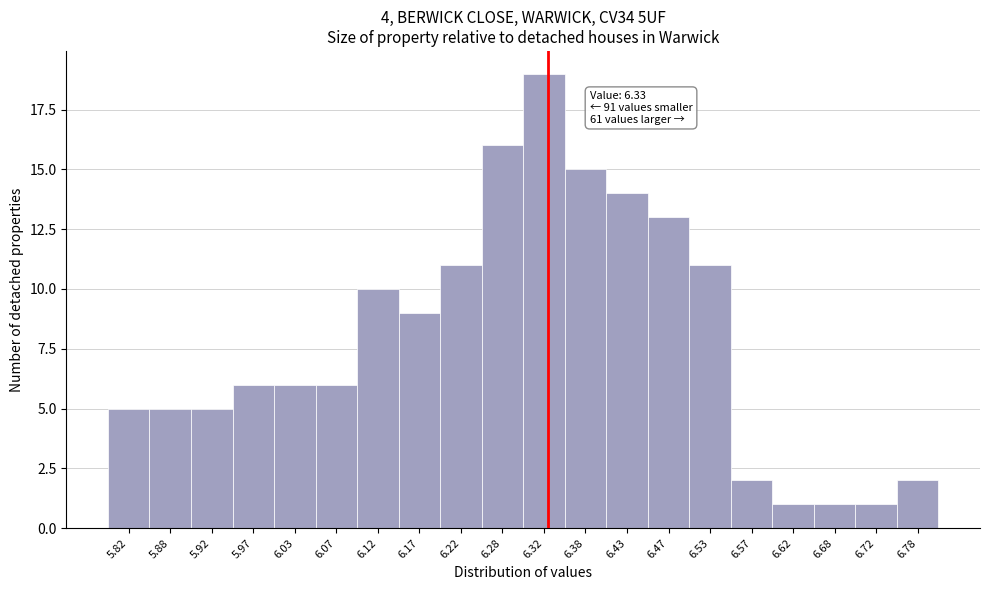

Over which range of the x-axis is the bar tallest?

6.30 to 6.35